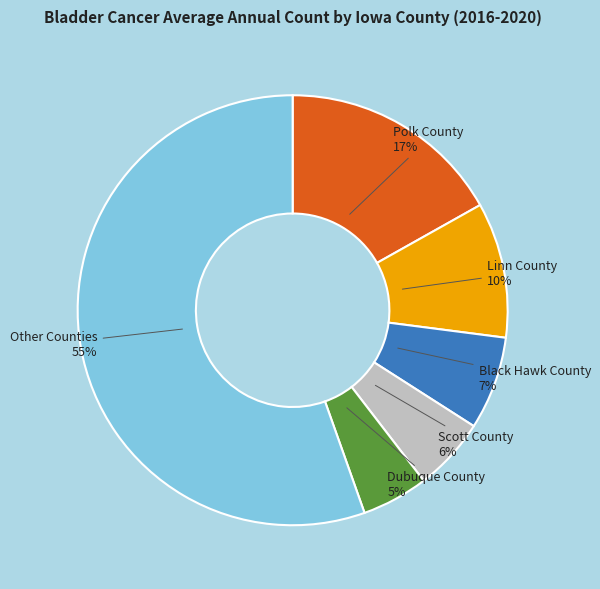

To the nearest percent, what is the average slice percentage?

17%